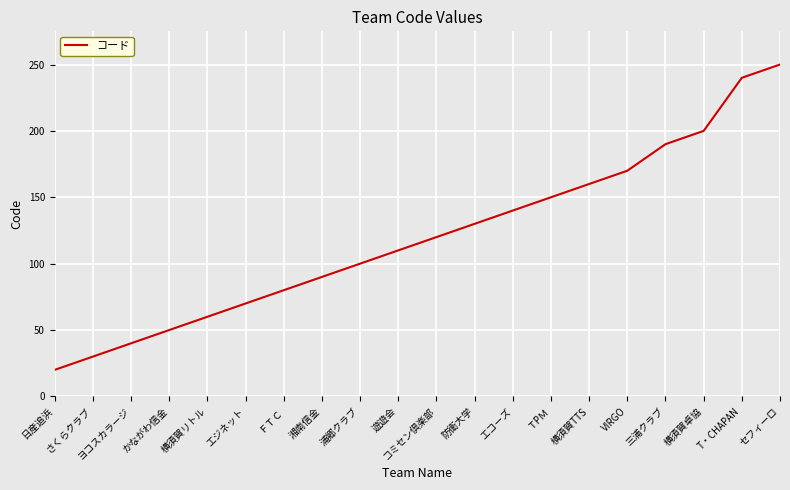

Rank the categories by value from lowest to highest.

日産追浜, さくらクラブ, ヨコスカラージ, かながわ信金, 横須賀リトル, エジネット, ＦＴＣ, 湘南信金, 浦郷クラブ, 遊遊会, コミセン倶楽部, 防衛大学, エコーズ, ＴPＭ, 横須賀TTS, VIRGO, 三浦クラブ, 横須賀卓協, T・CHAPAN, セフィーロ